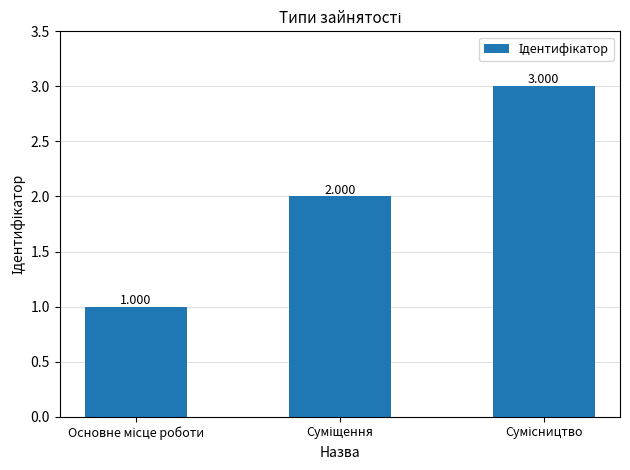

What is the greatest value displayed?

3